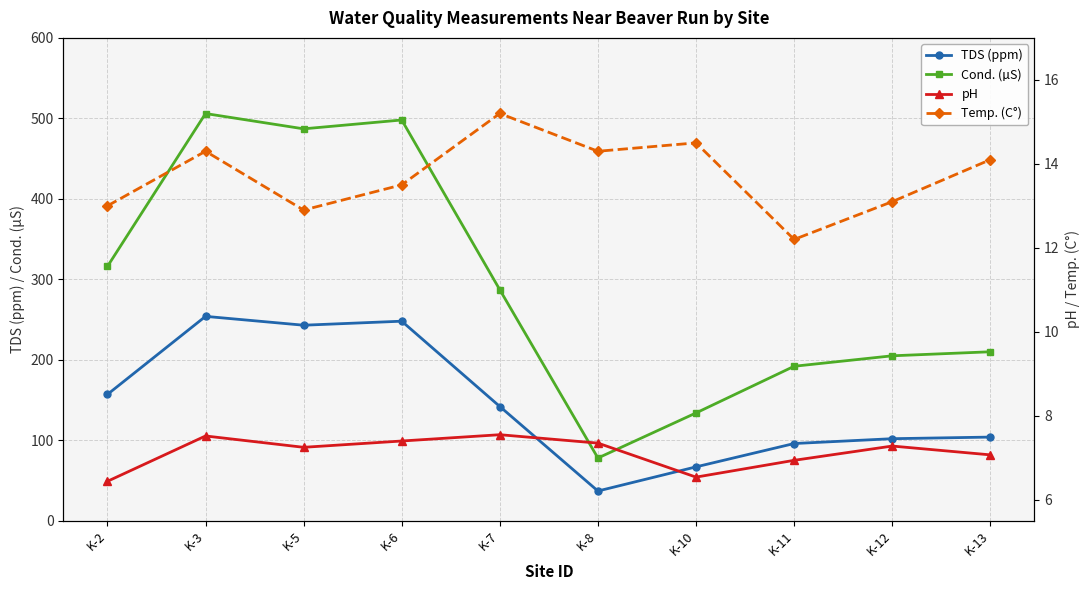

True or false: Cond. (µS) and TDS (ppm) cross at least once.

False